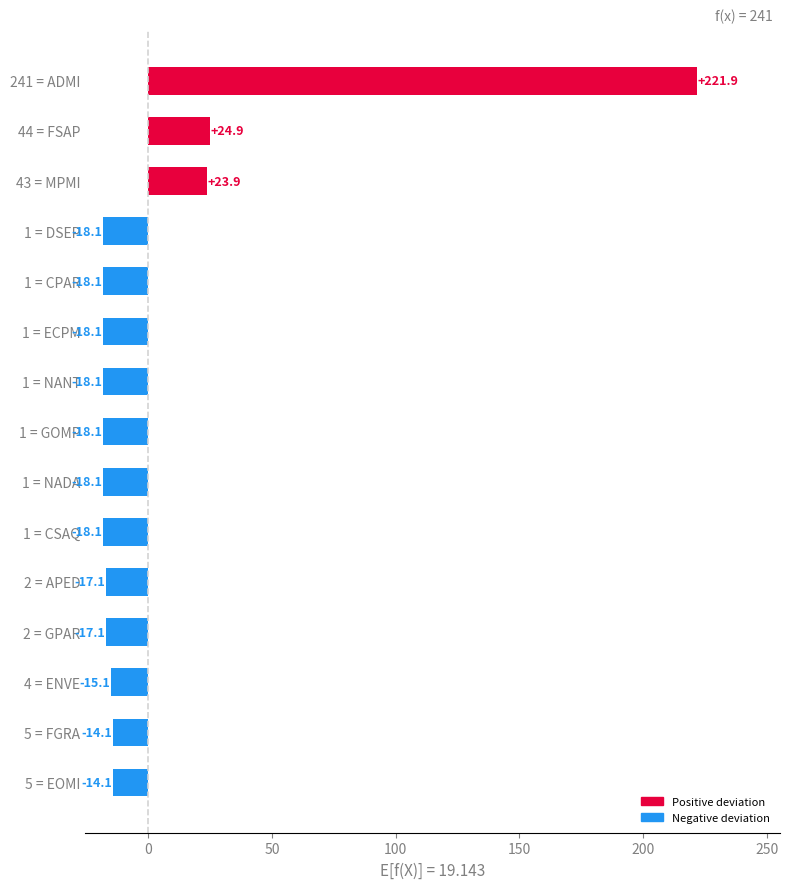

What is the sum of all values?

65.9